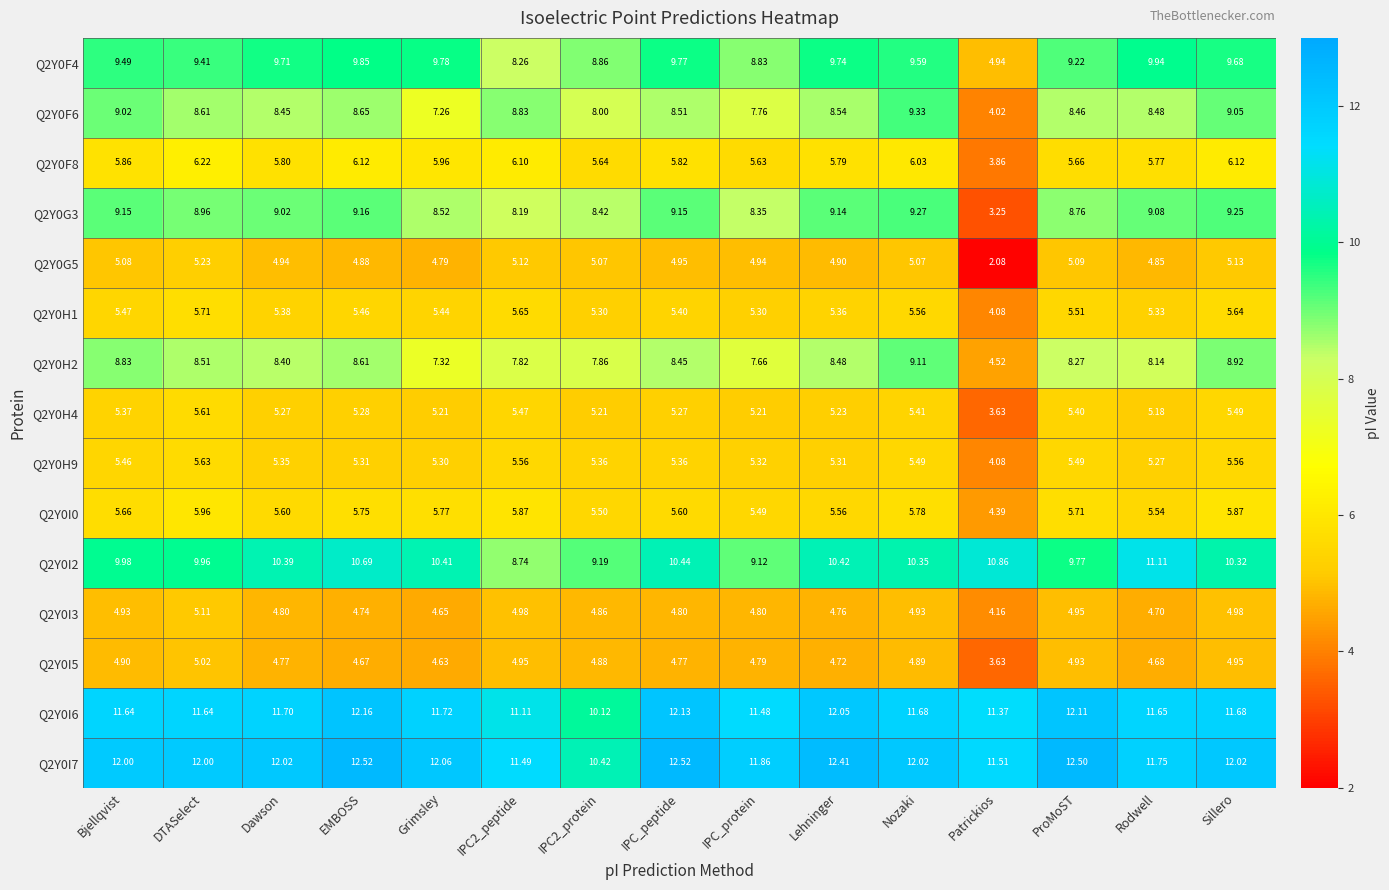

At which label is Q2Y0I3 closest to 4?

Patrickios